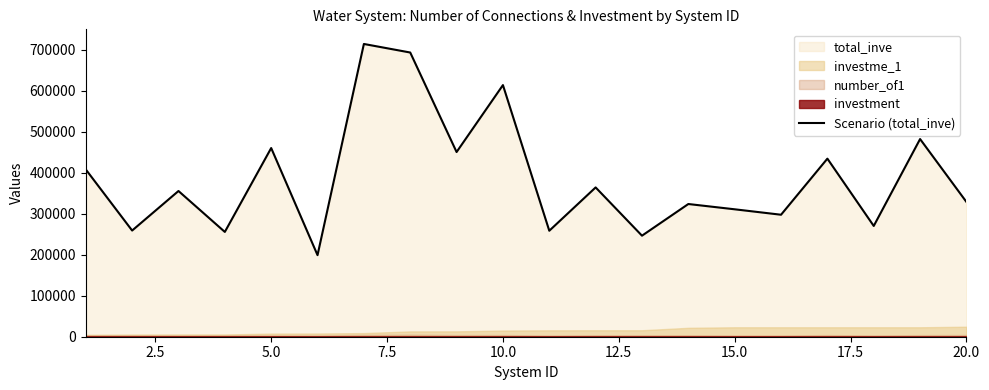

What is the minimum value for Scenario (total_inve)?

199029